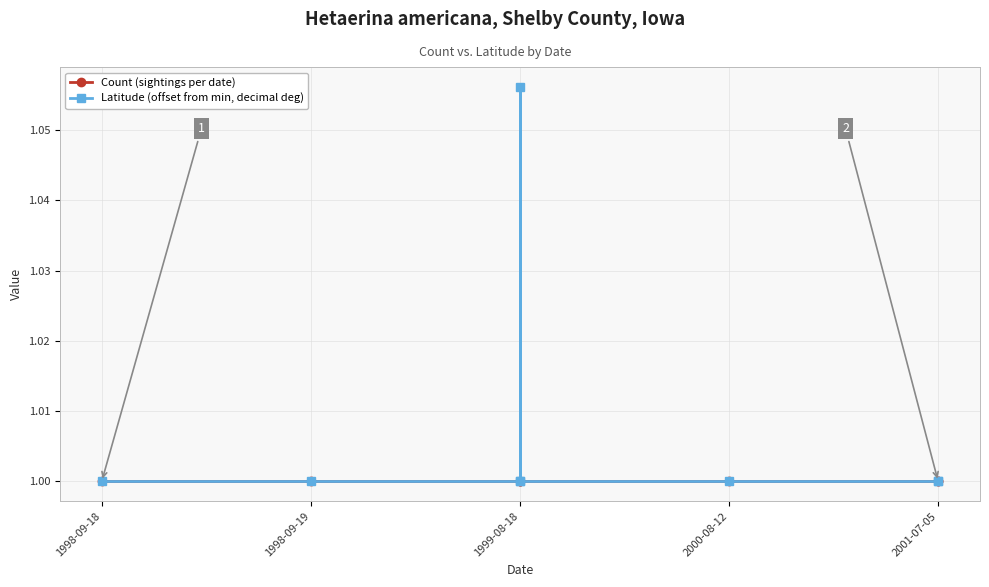

Is it true that Count (sightings per date) equals 1.7 at 2001-07-05?

False